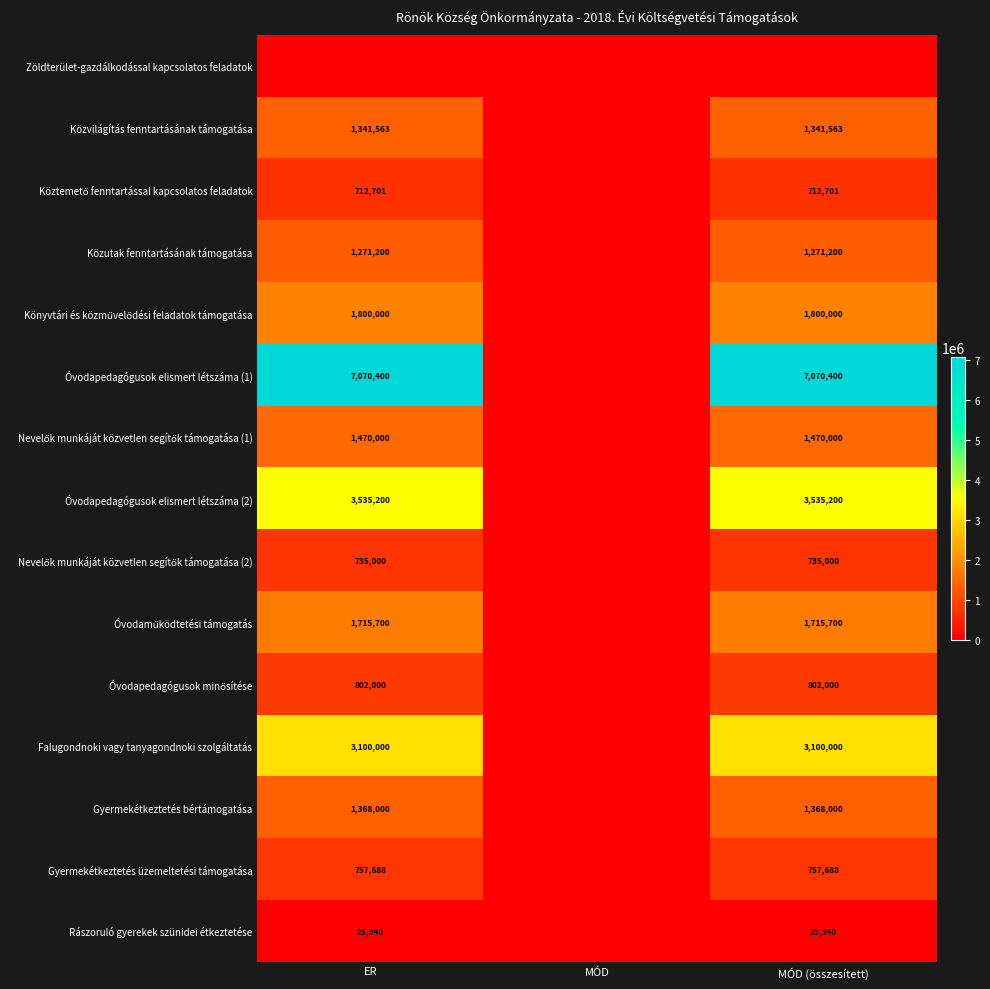

The Falugondnoki vagy tanyagondnoki szolgáltatás series shows 1530327 at ER. True or false?

False